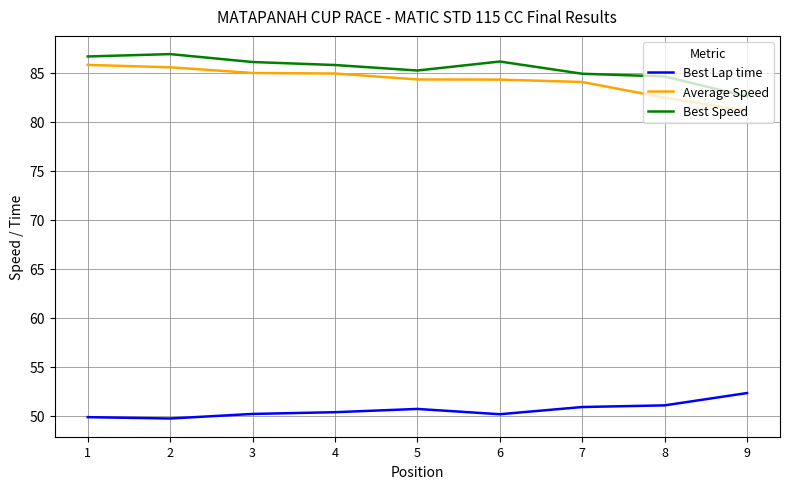

What are all the series names shown in the legend?

Best Lap time, Average Speed, Best Speed